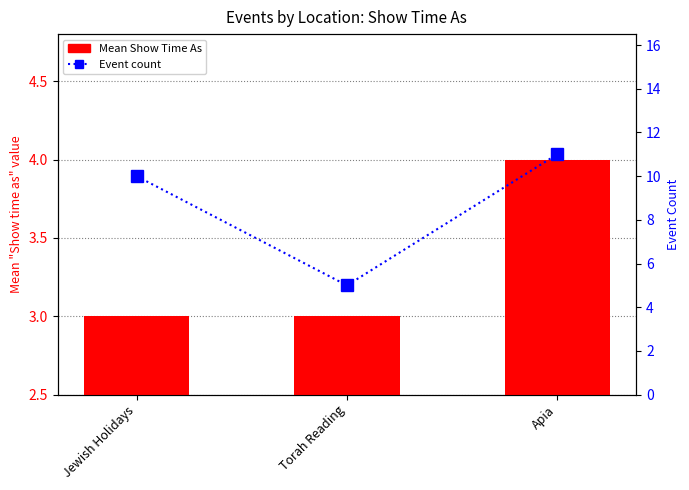

True or false: Mean Show Time As has a value of 3 at Torah Reading.

True